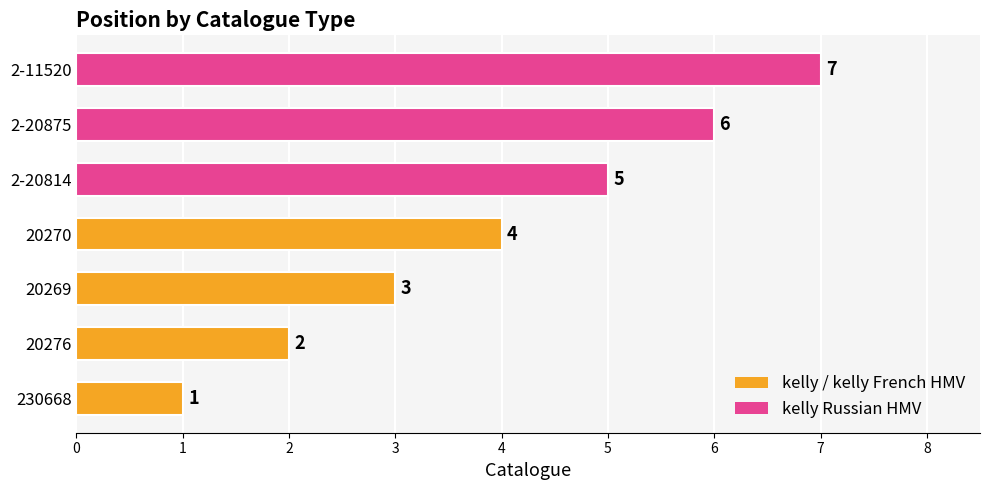

What is the ratio of the value at 20270 to the value at 2-20814?

0.8